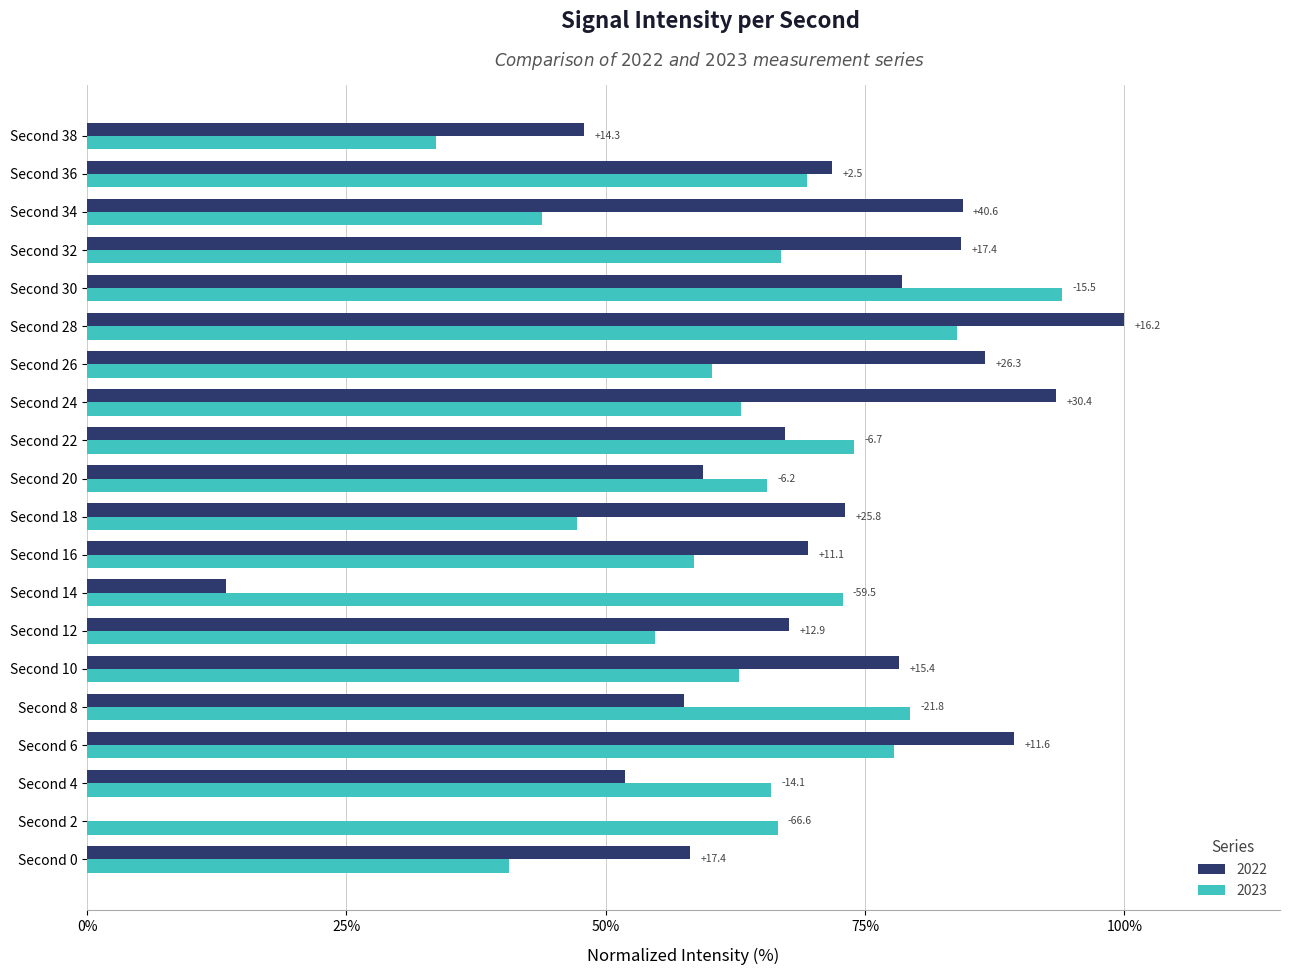

What are all the series names shown in the legend?

2022, 2023